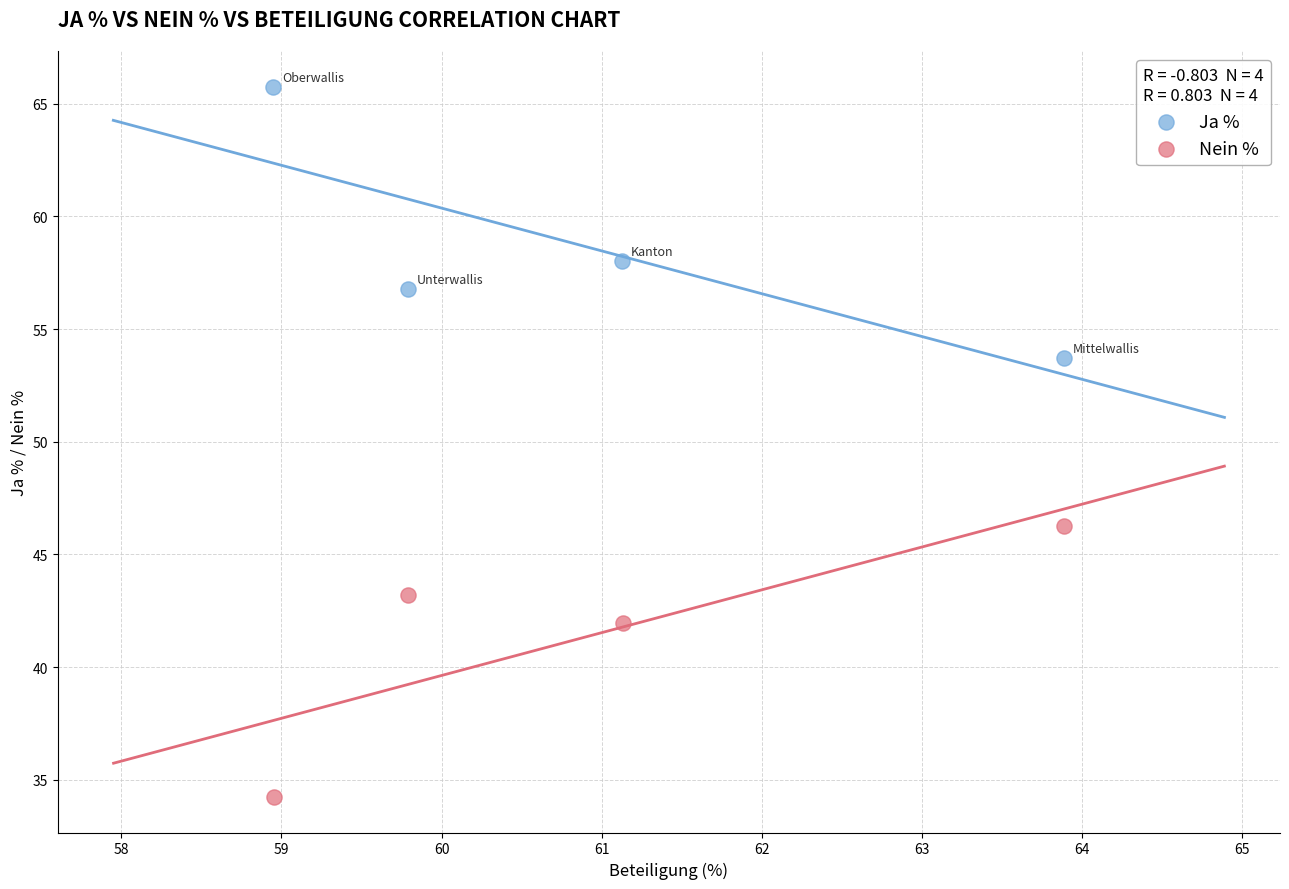

Which series reaches the minimum Y coordinate?

Nein %